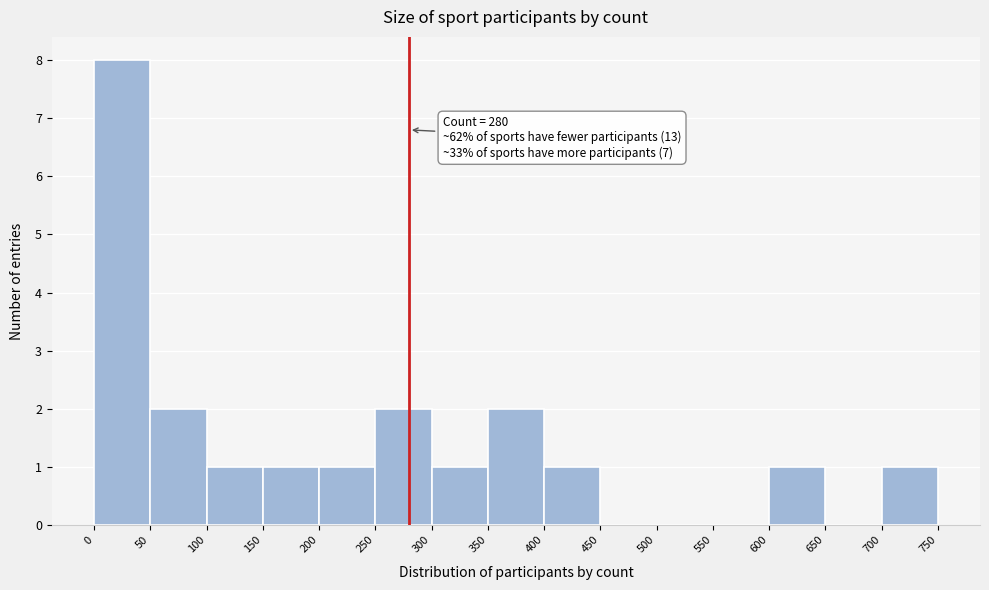

Which range on the x-axis has the tallest bar?

0 to 50